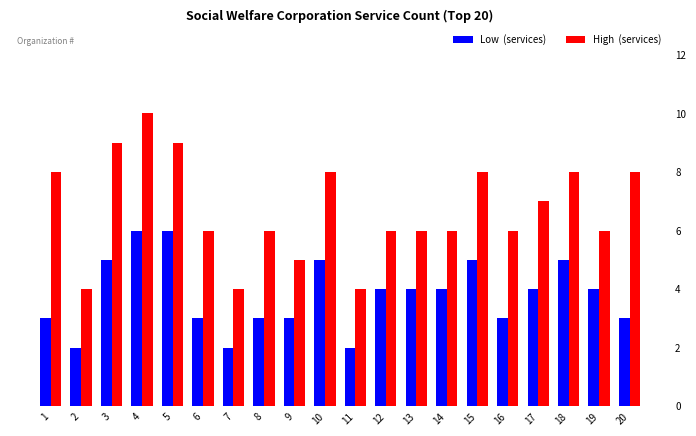

True or false: Low (services) has a value of 1 at 2.

False